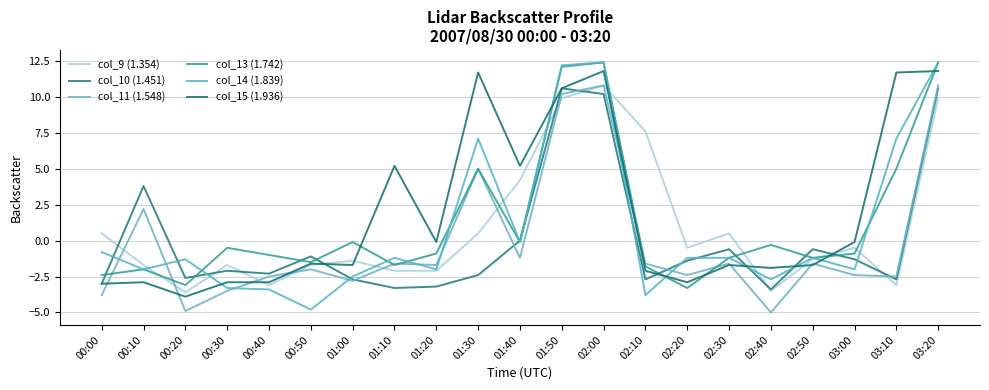

How many lines are shown in the chart?

6